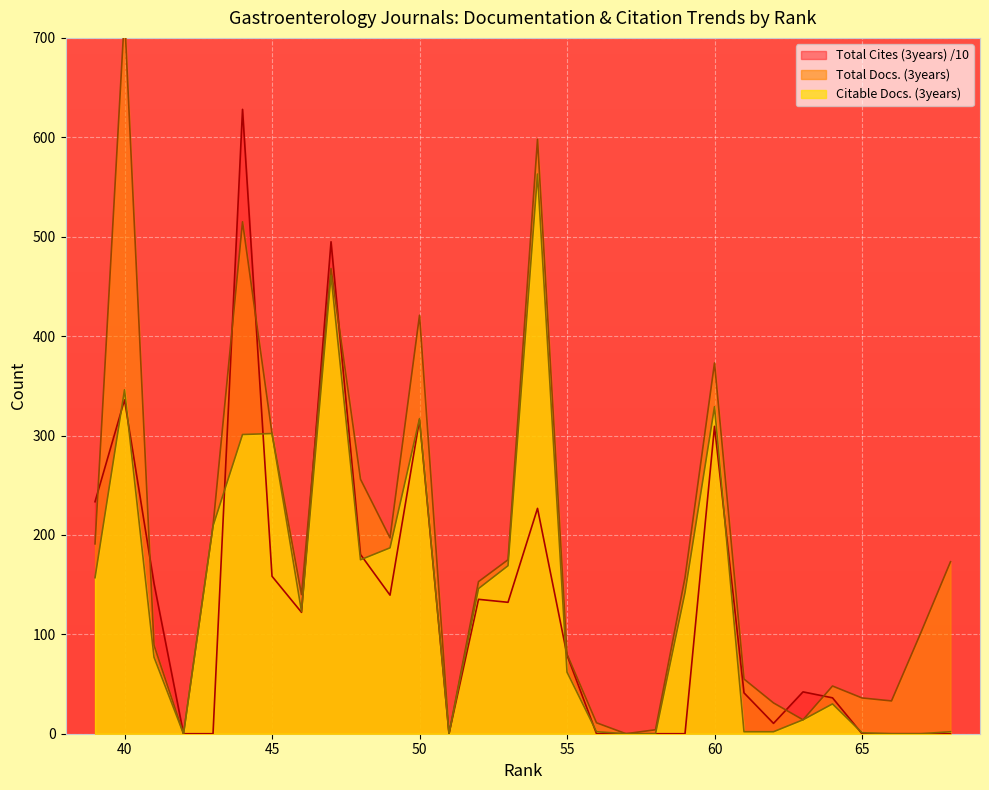

How many intersections are there between Total Cites (3years) and Citable Docs. (3years)?

10